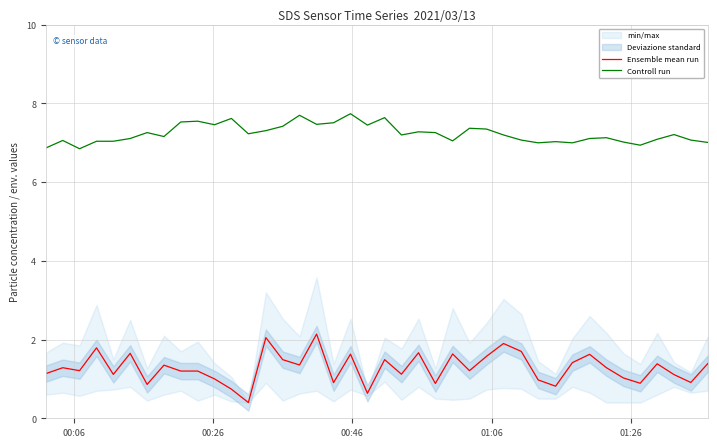

What is the lowest value of the Ensemble mean run series?

0.4